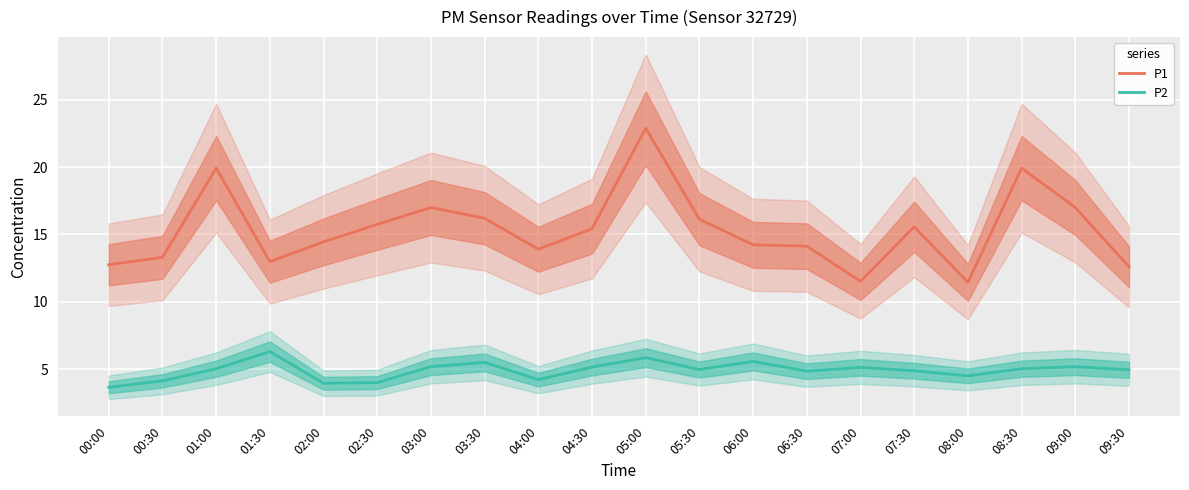

Which series has the largest total across all categories?

P1